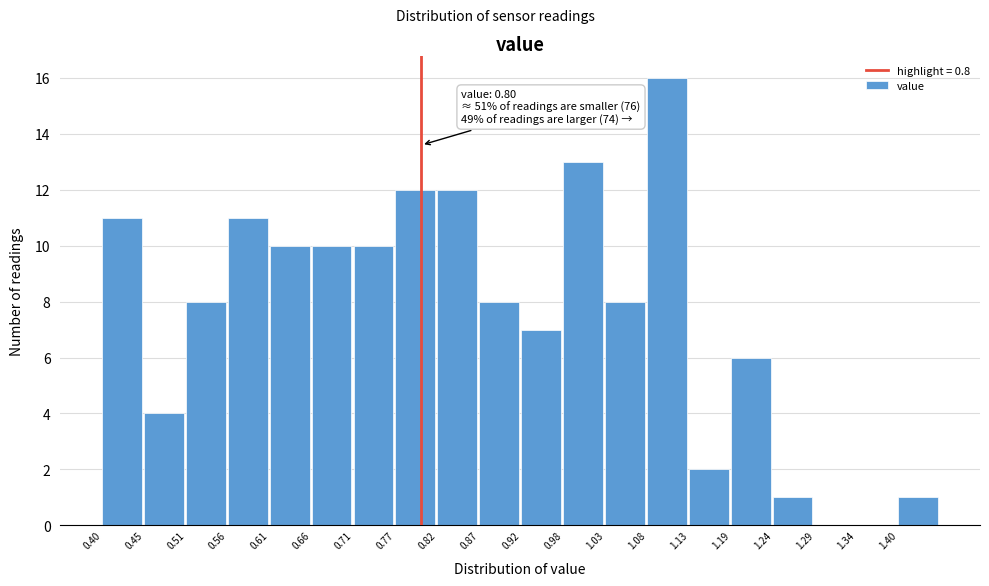

Over which range of the x-axis is the bar tallest?

1.08 to 1.14